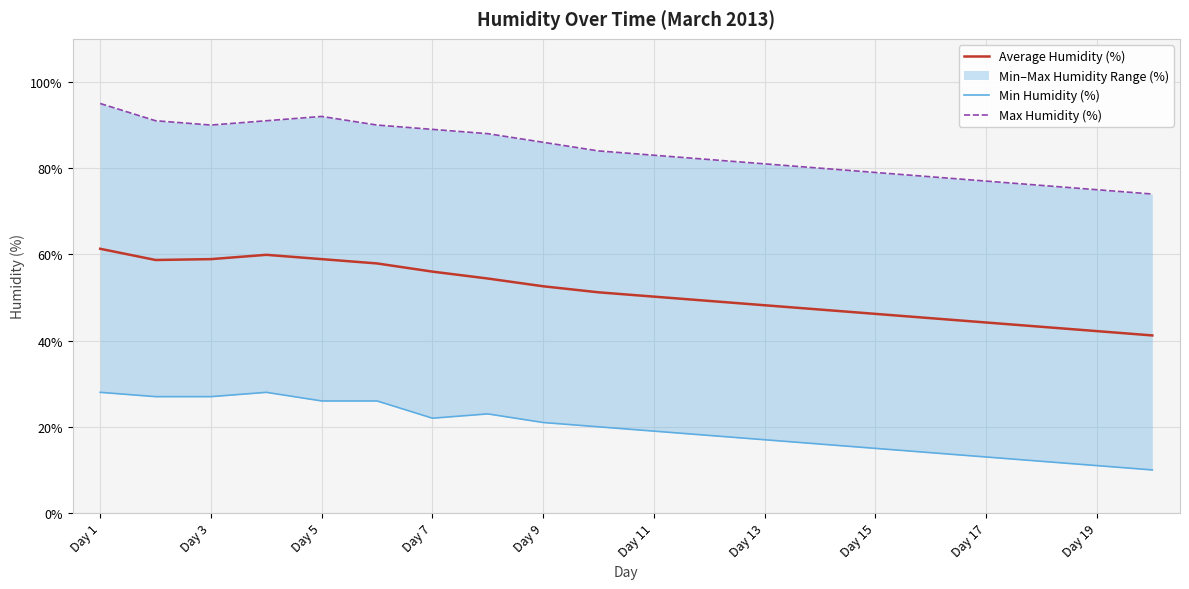

Does the chart display data point markers on the line(s)?

No